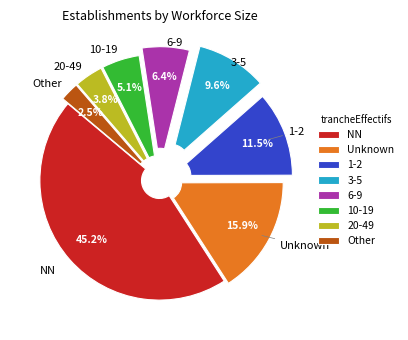

What percentage is NOT represented by NN?

54.8%